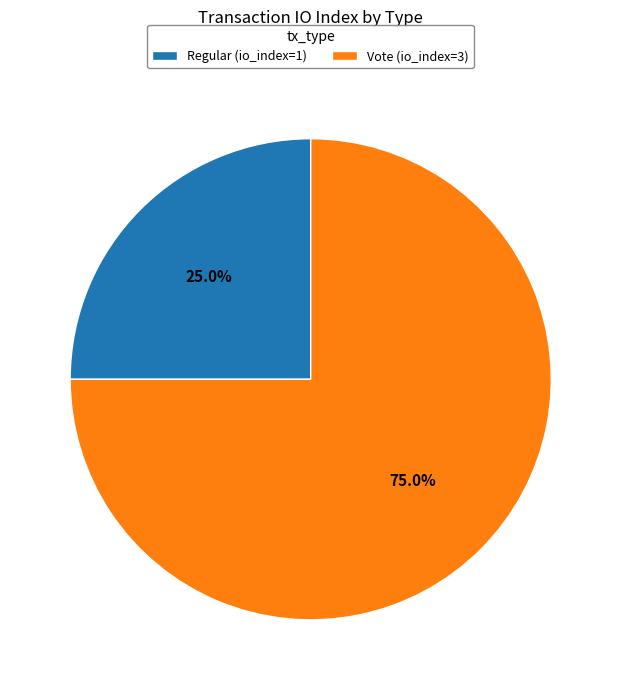

To the nearest percent, what percentage of the pie is Regular?

25%